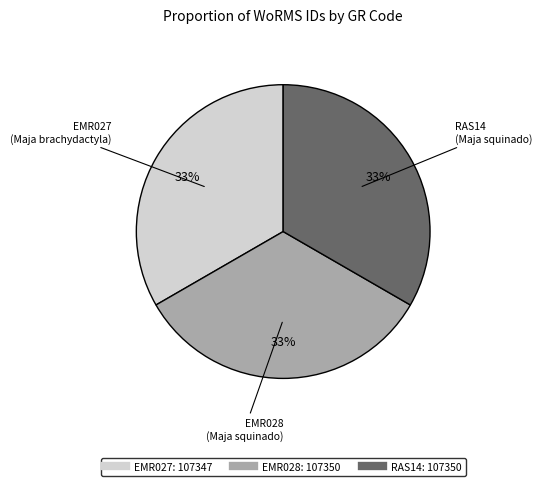

Is there a majority slice in this chart?

No